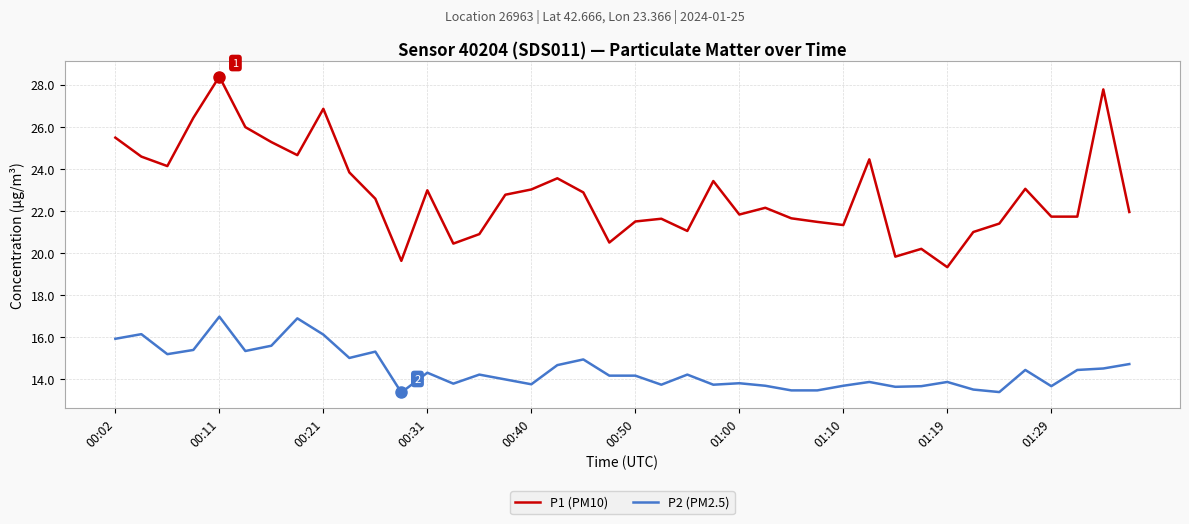

Rank the series by their maximum value, from lowest to highest.

P2 (PM2.5), P1 (PM10)